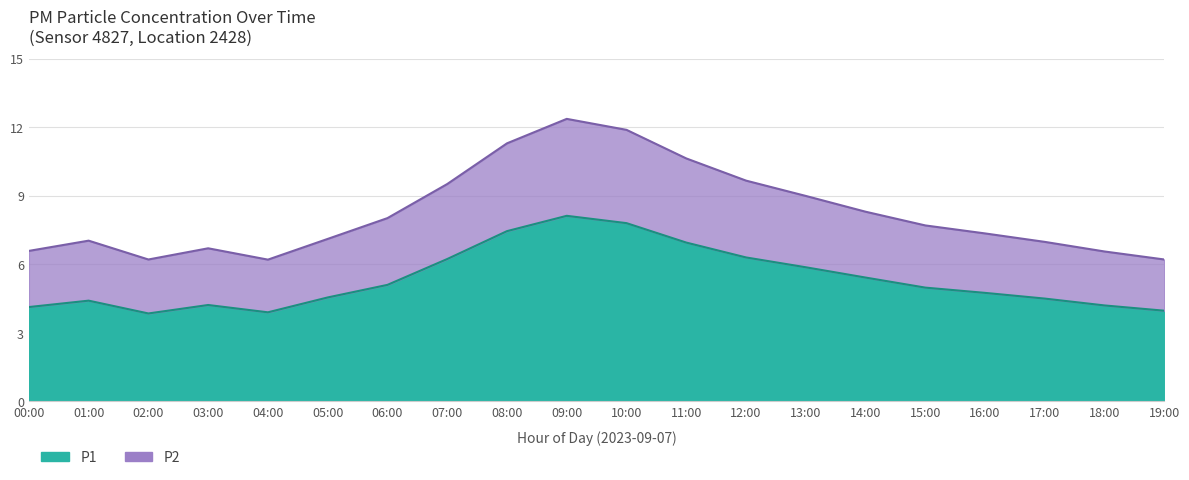

The P2 series shows 4.3 at 06:00. True or false?

False